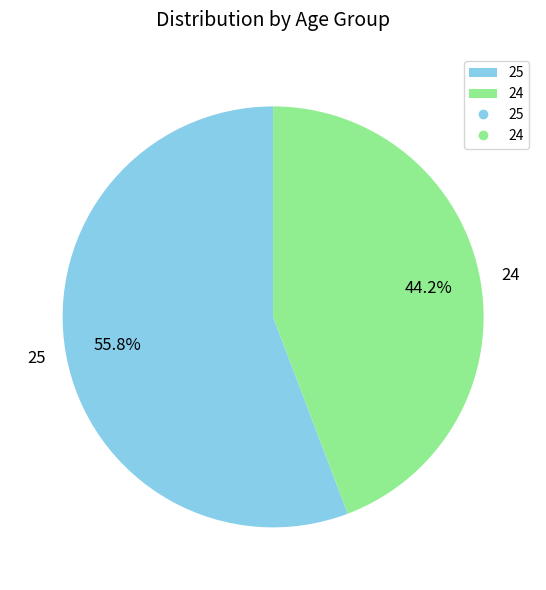

Which has a higher value, 25 or 24?

25